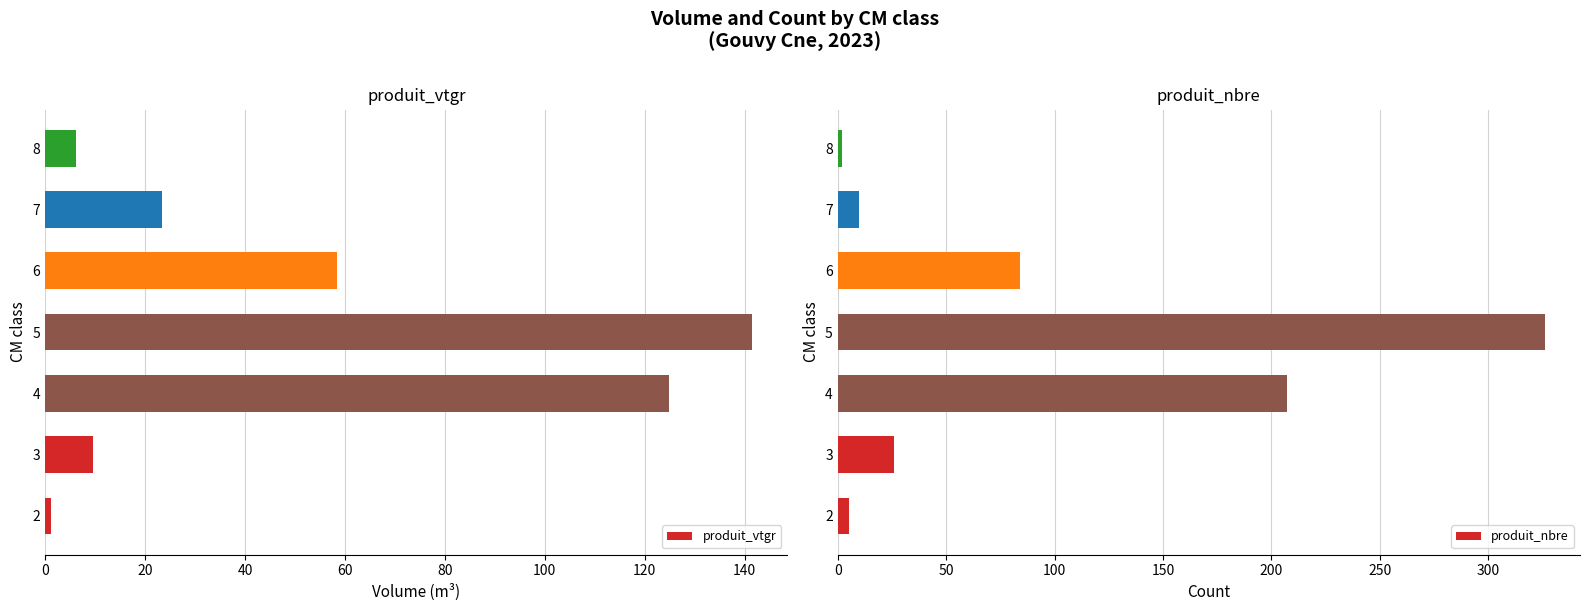

What is the smallest value displayed?

1.3